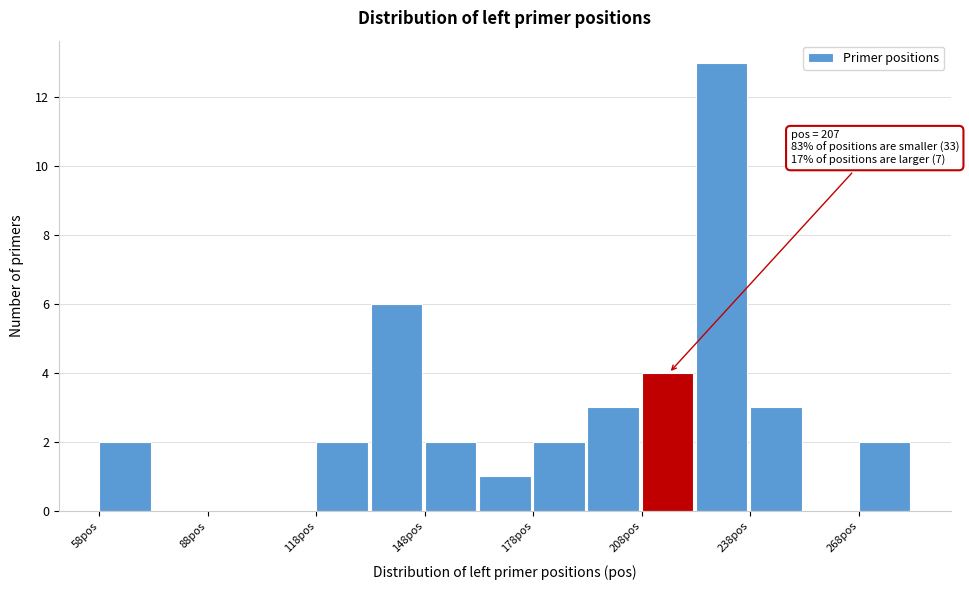

Read against the x-axis, roughly where is the centre of the tallest bar?

230